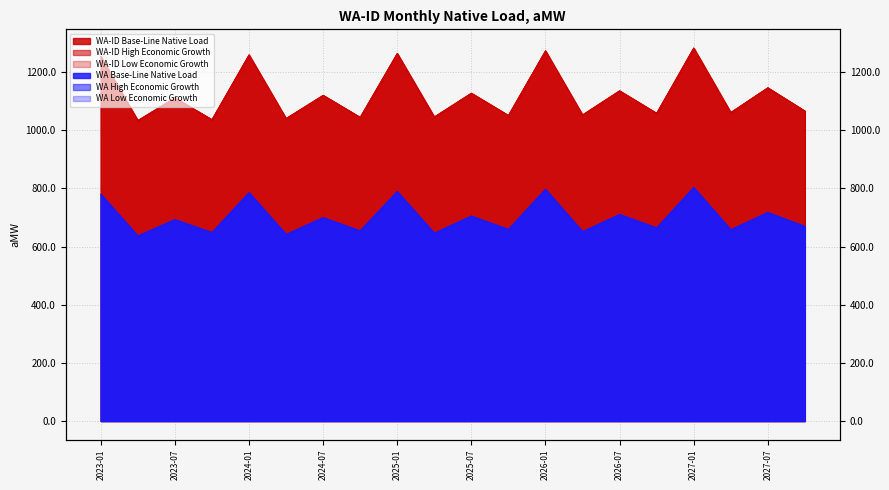

What is the maximum value shown in the chart?

1283.1